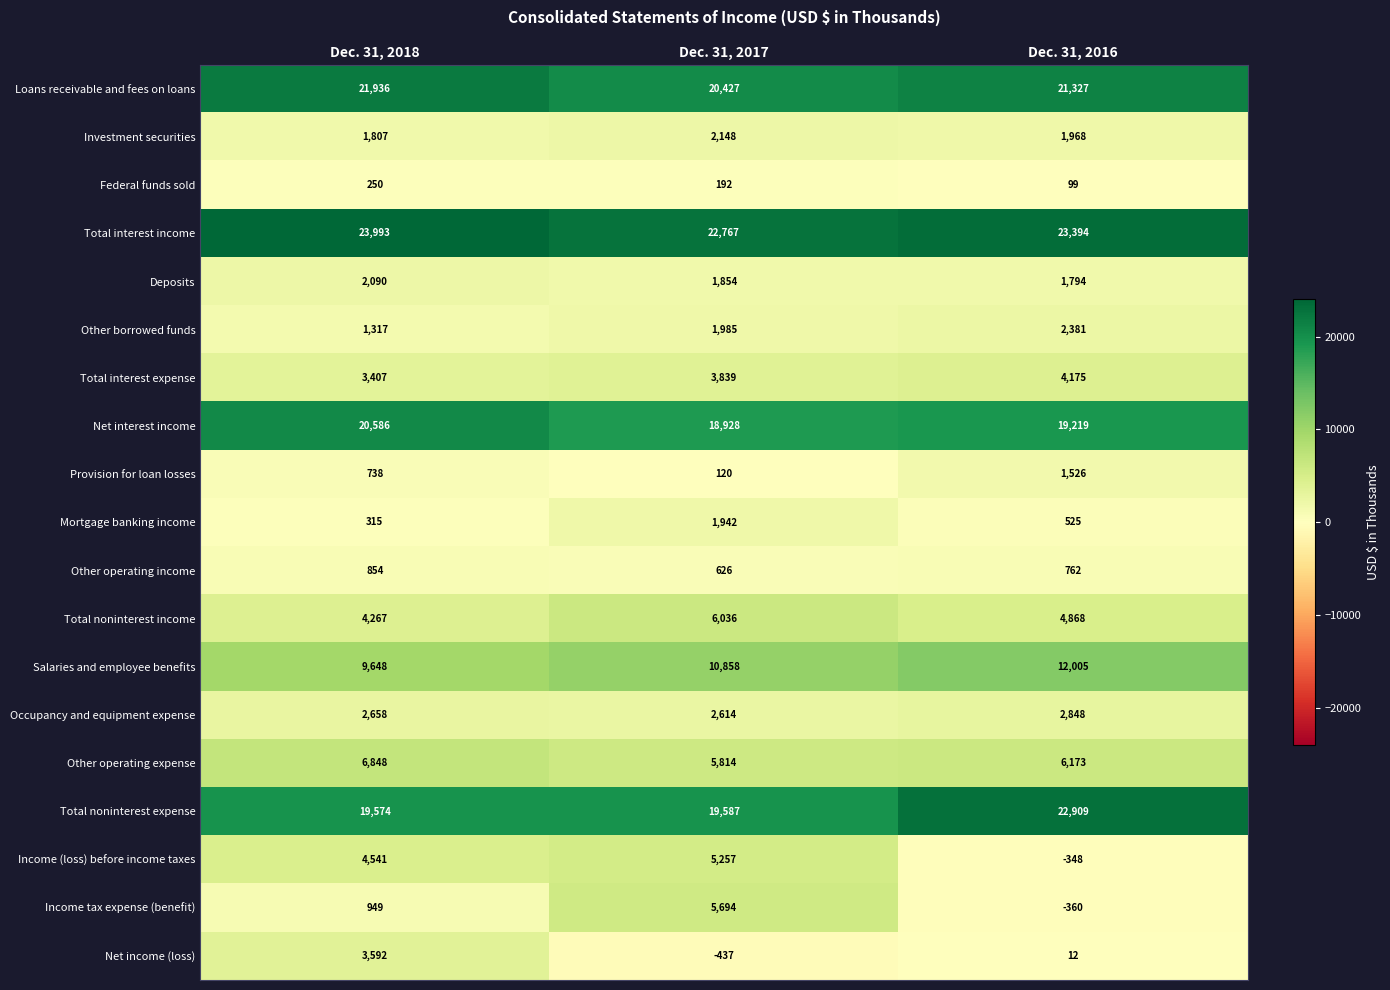

What is the highest value of the Total interest expense series?

4175